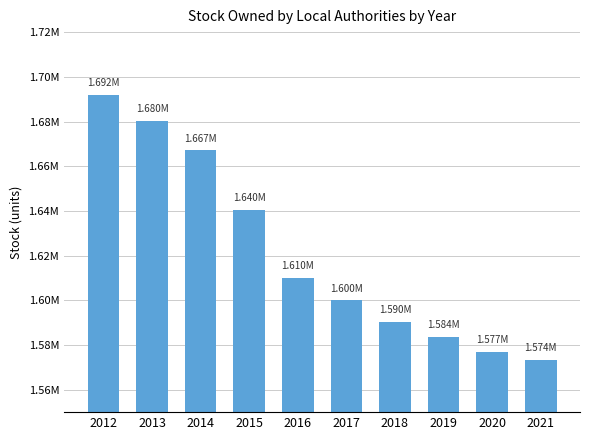

What is the sum of the values at 2014 and 2013?

3347340.8